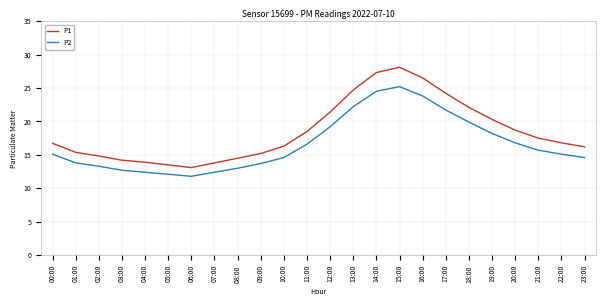

Which series has the widest spread of values?

P1